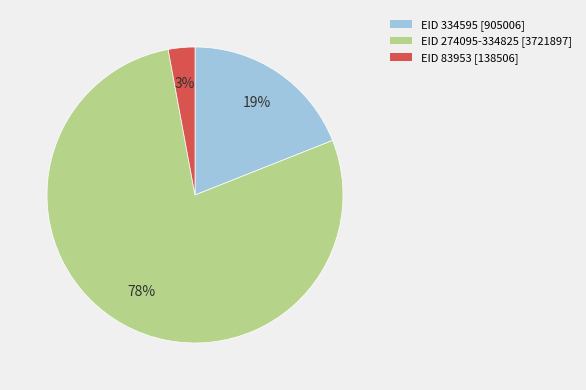

To the nearest percent, what is the difference between the EID 274095-334825 [3721897] and EID 334595 [905006] slice percentages?

59%